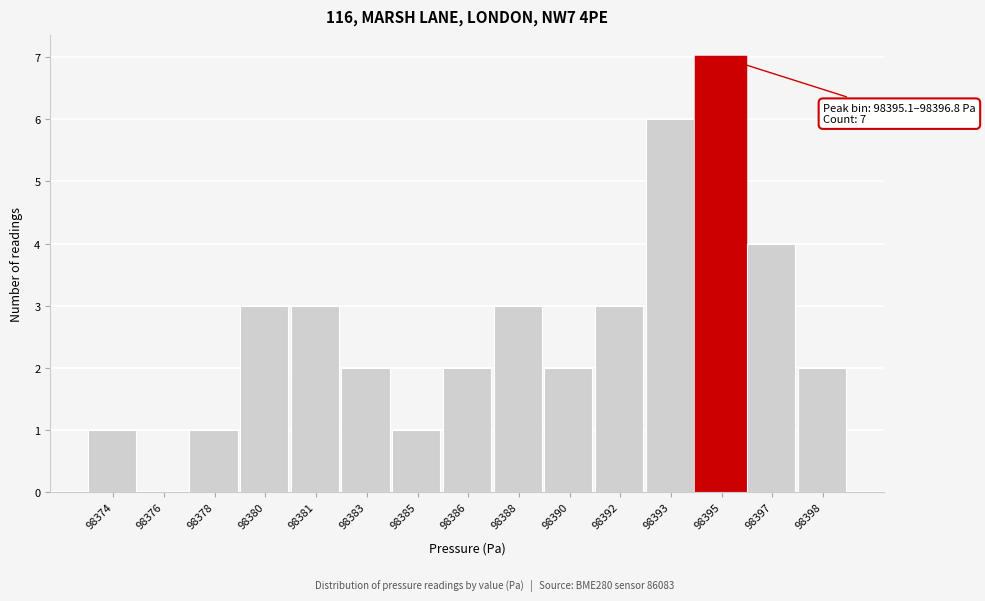

Reading left to right, list all the values displayed in this chart.

98374=1	98376=0	98378=1	98380=3	98381=3	98383=2	98385=1	98386=2	98388=3	98390=2	98392=3	98393=6	98395=7	98397=4	98398=2